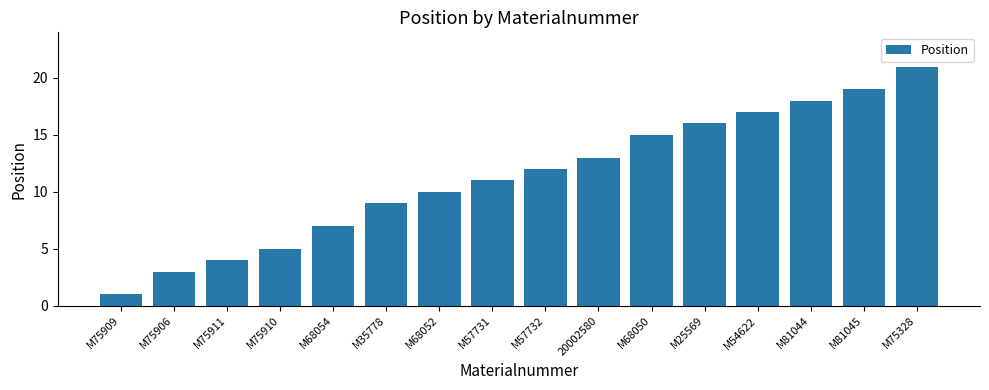

What is the average value?

11